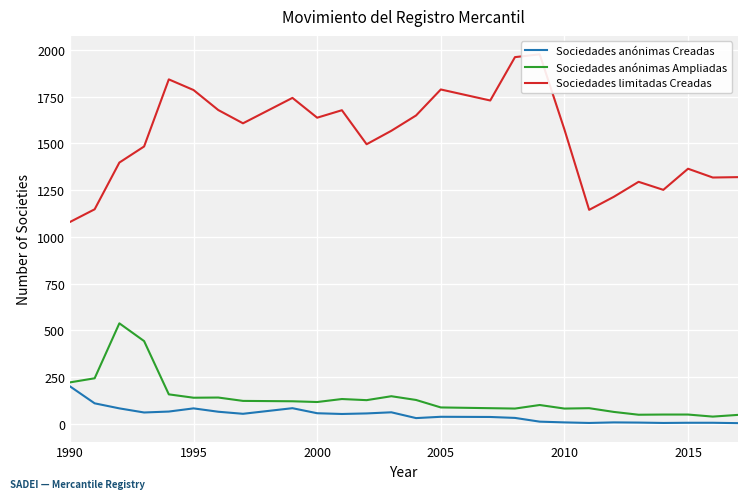

What is the highest value of the Sociedades anónimas Creadas series?

201